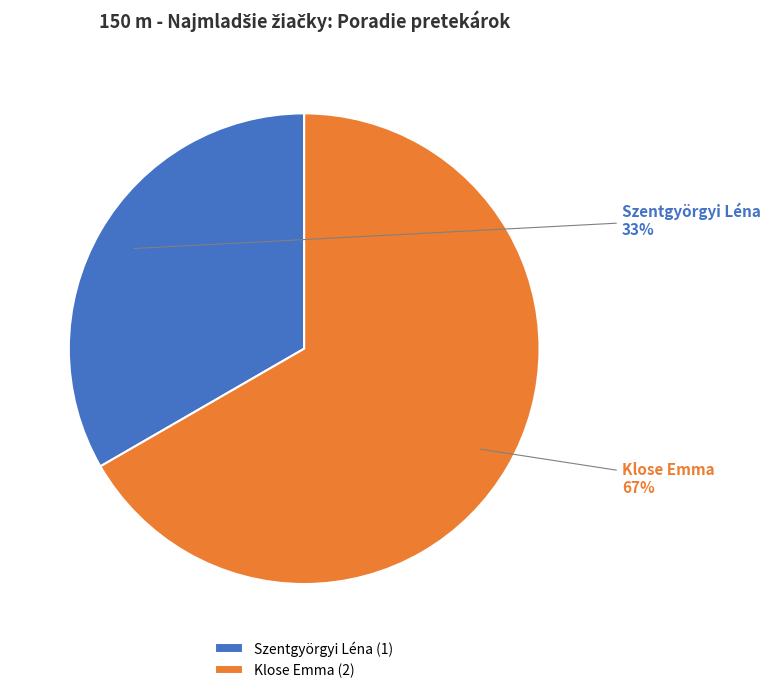

Combined, do Klose Emma and Szentgyörgyi Léna account for over 50%?

Yes